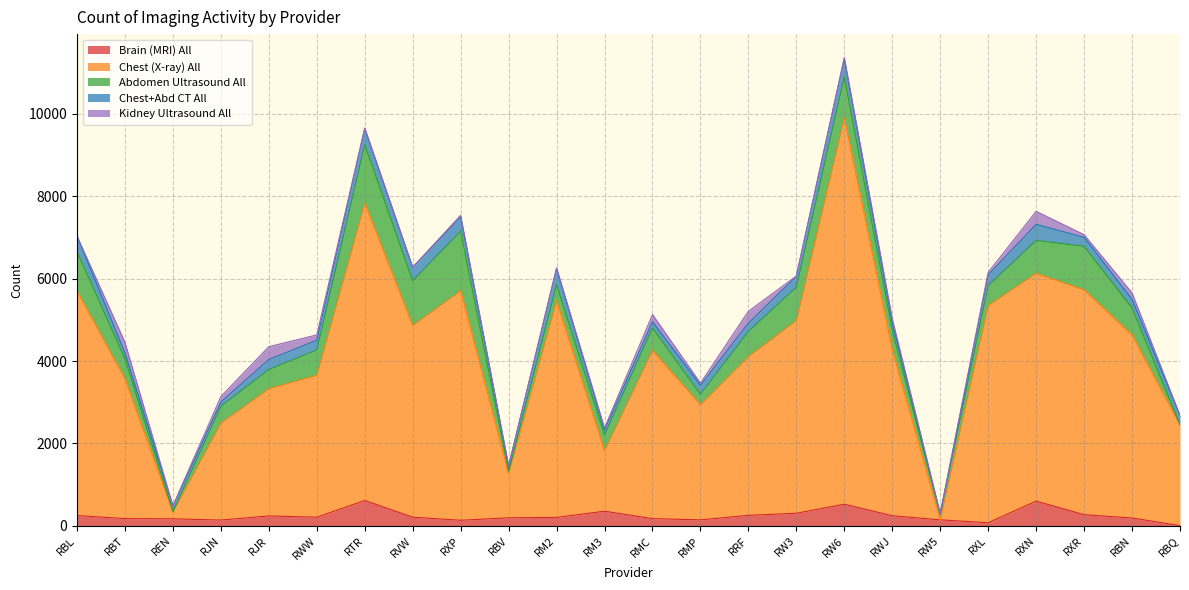

True or false: Kidney Ultrasound All has a value of 145 at RWJ.

False